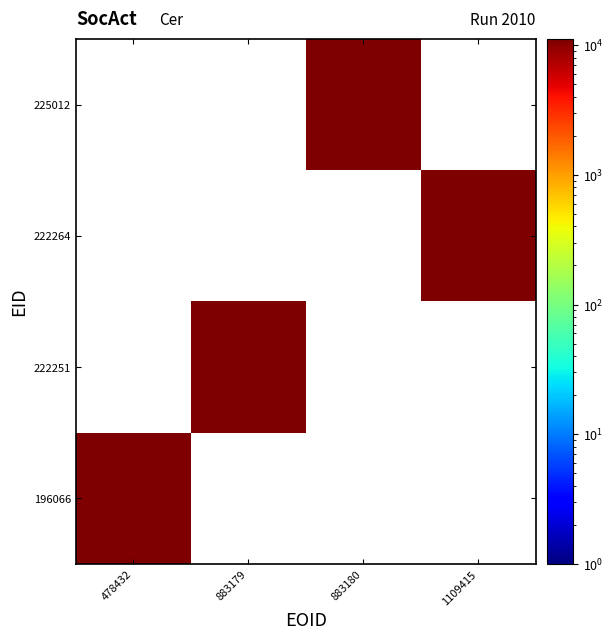

Which label corresponds to the smallest value in the chart?

478432